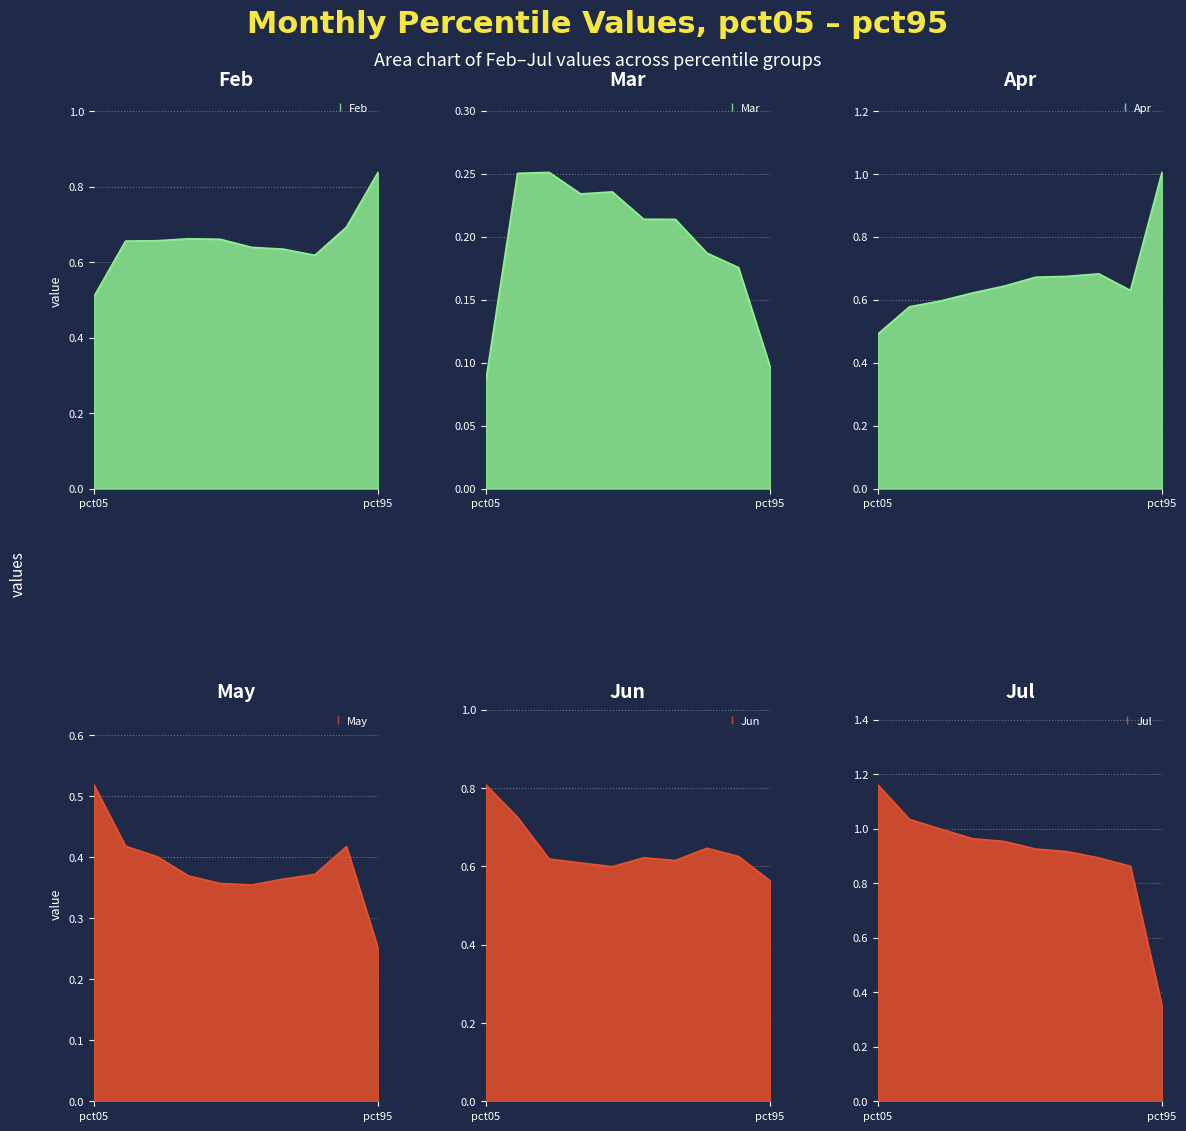

What is the highest value of the Jun series?

0.8